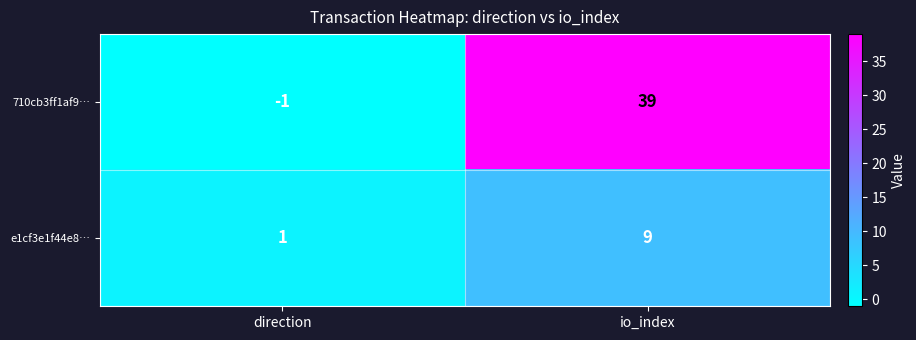

What is the average value of the 710cb3ff1af9… series?

19